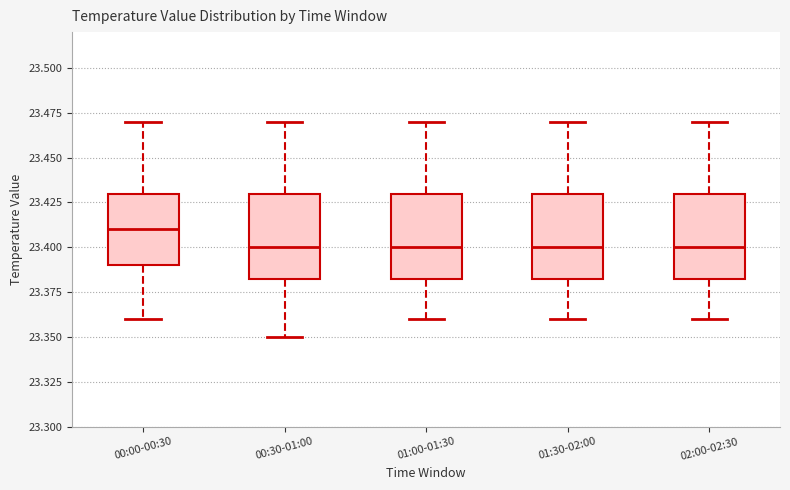

Reading left to right, transcribe this box plot: for each box, give where its median line is, the range the box spans, and where its two whiskers end, as read against the y-axis. The values are not printed on the chart, so give them approximately, as read against the axis.

00:00-00:30: median 23.410, box 23.390 to 23.430, whiskers 23.360 to 23.470
00:30-01:00: median 23.400, box 23.385 to 23.430, whiskers 23.350 to 23.470
01:00-01:30: median 23.400, box 23.385 to 23.430, whiskers 23.360 to 23.470
01:30-02:00: median 23.400, box 23.385 to 23.430, whiskers 23.360 to 23.470
02:00-02:30: median 23.400, box 23.385 to 23.430, whiskers 23.360 to 23.470